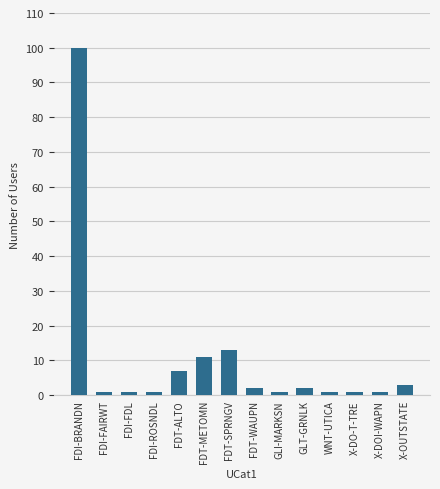

What is the label of the 4th bar from the left?

FDI-ROSNDL